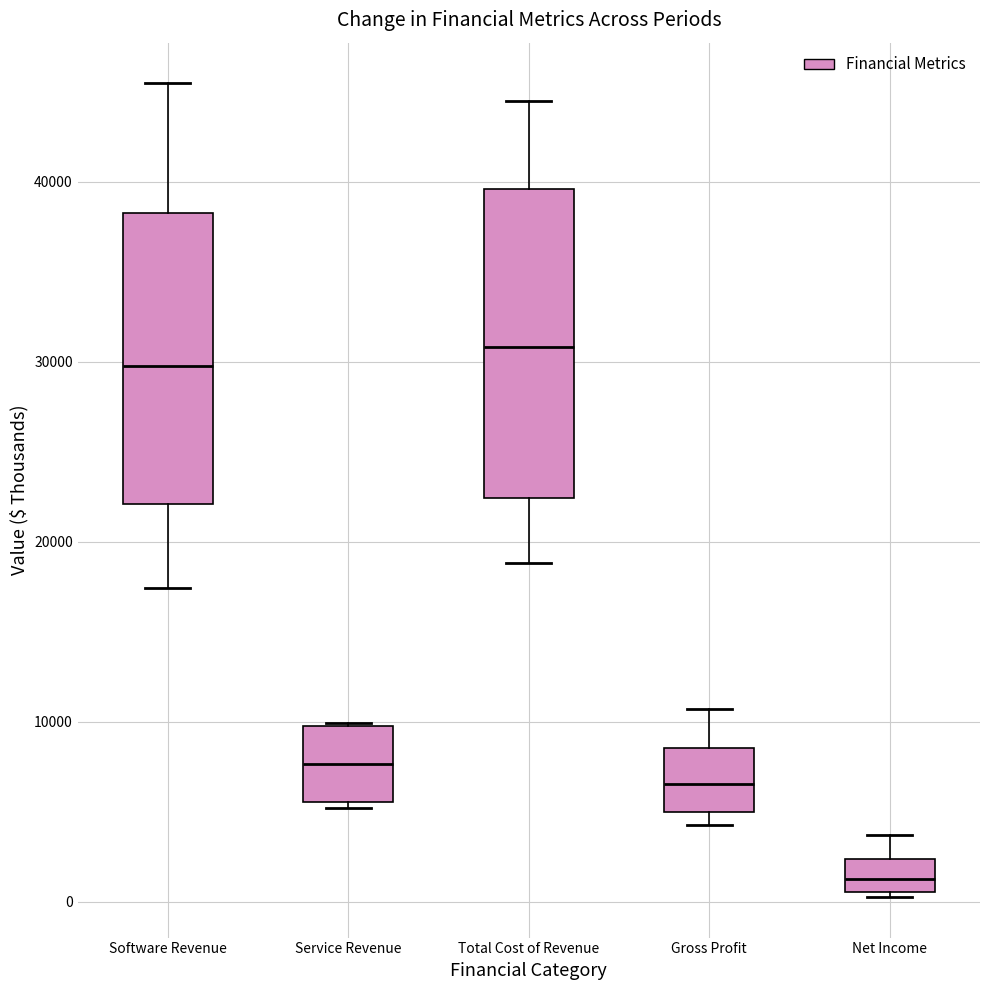

Reading left to right, transcribe this box plot: for each box, give where its median line is, the range the box spans, and where its two whiskers end, as read against the y-axis. The values are not printed on the chart, so give them approximately, as read against the axis.

Software Revenue: median 30000, box 22000 to 38000, whiskers 17000 to 45000
Service Revenue: median 8000, box 6000 to 10000, whiskers 5000 to 10000
Total Cost of Revenue: median 31000, box 22000 to 40000, whiskers 19000 to 44000
Gross Profit: median 7000, box 5000 to 9000, whiskers 4000 to 11000
Net Income: median 1000 (inside the box), box 1000 to 2000, whiskers 0 to 4000